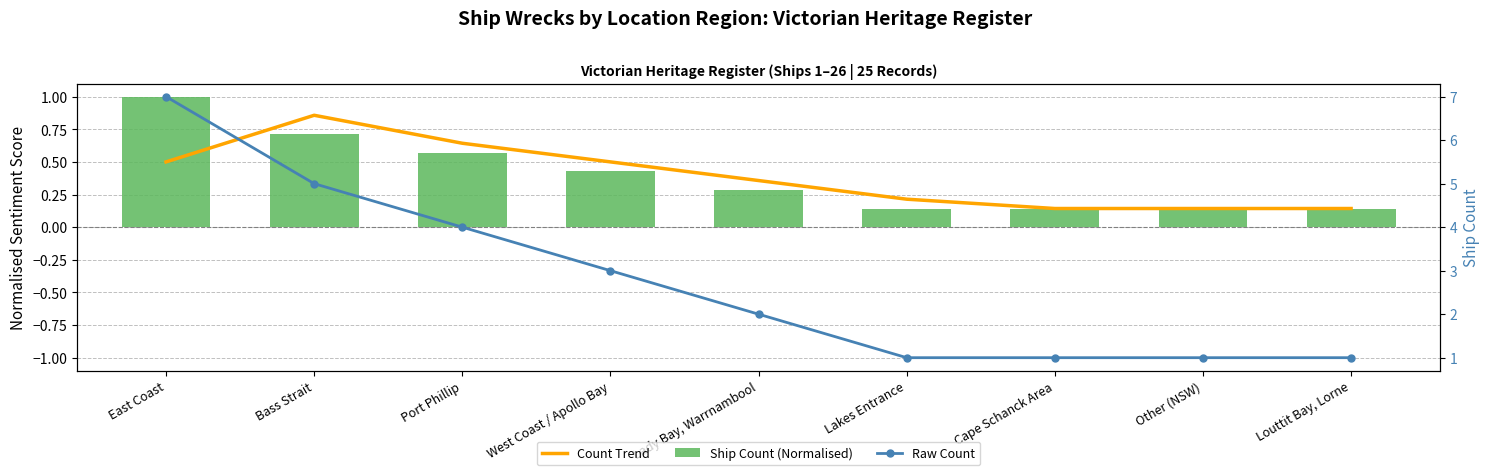

At which label is Raw Count closest to 4?

Port Phillip